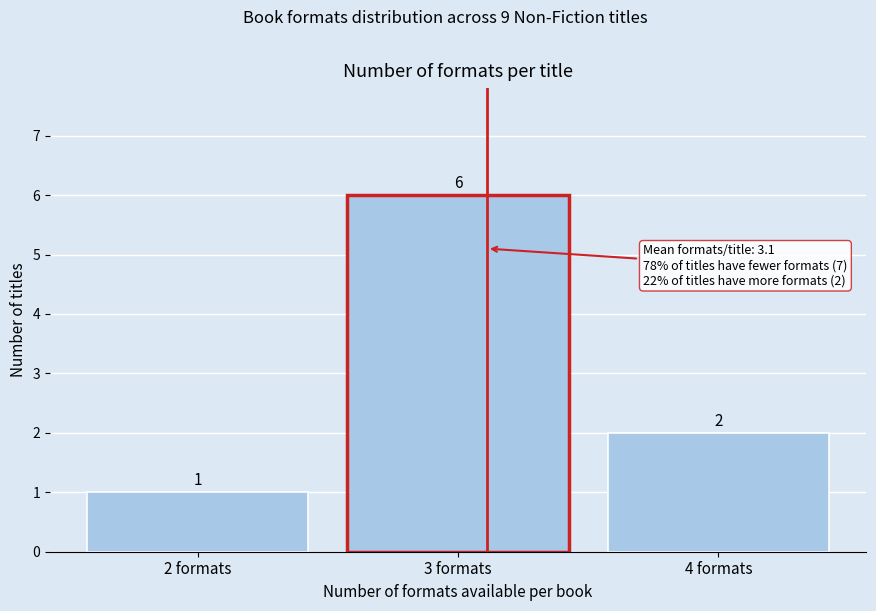

What is the height of the bar covering 2.5 to 3.5 on the x-axis?

6